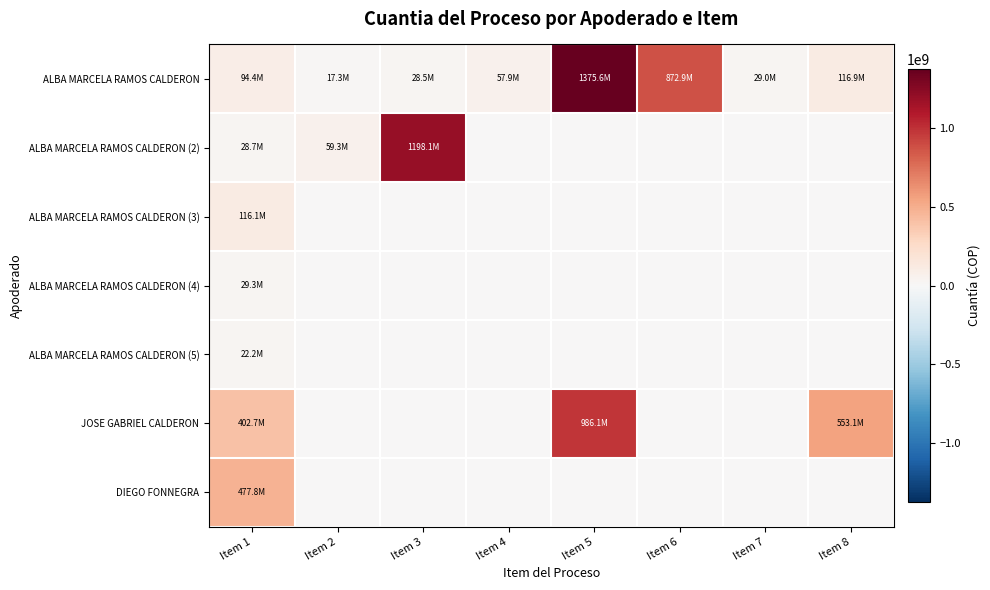

At how many categories does at least one series exceed 24194775?

8